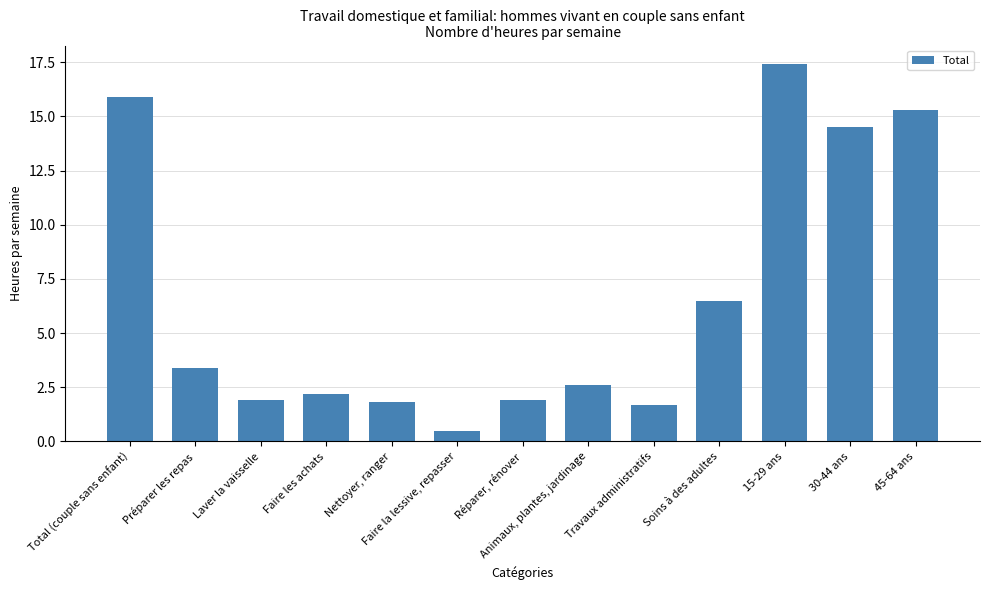

What is the maximum value shown in the chart?

17.4